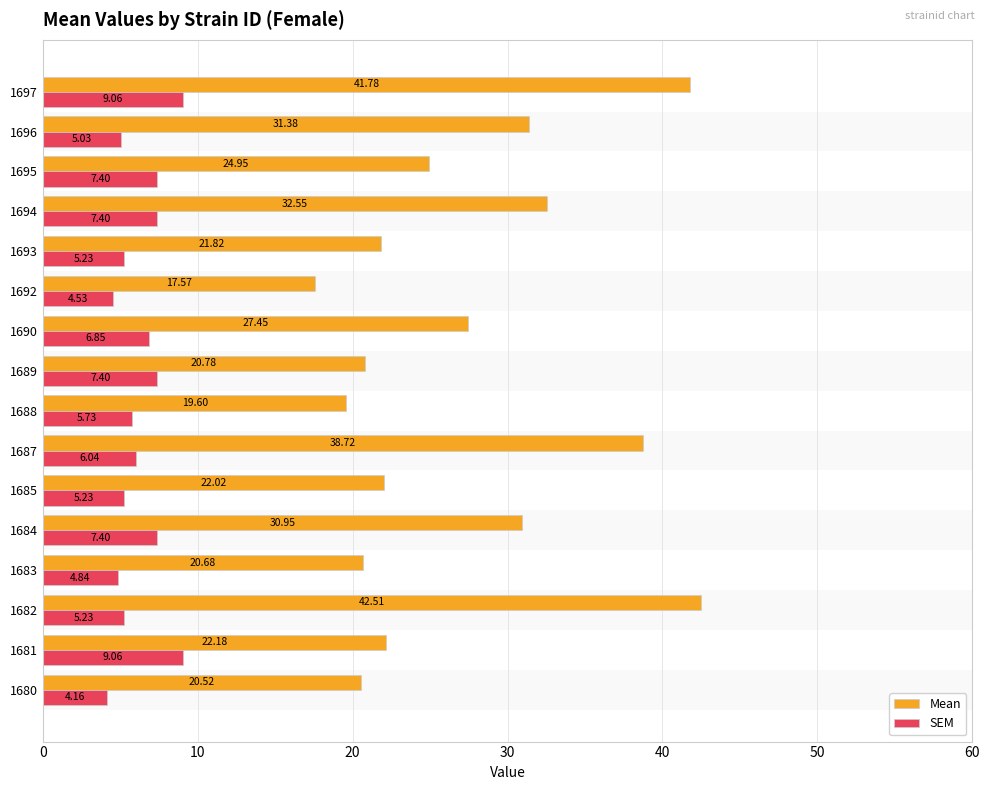

What is the spread (max minus min) of values at 1687?

32.7